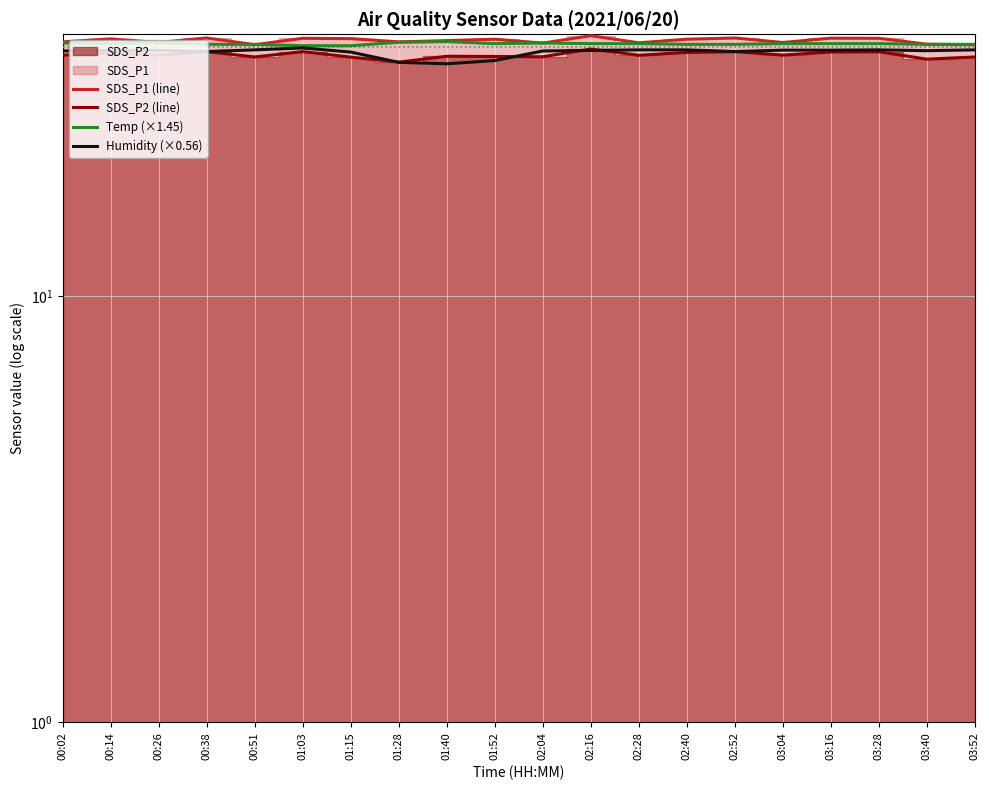

What is the label of the 11th point from the left?

02:04